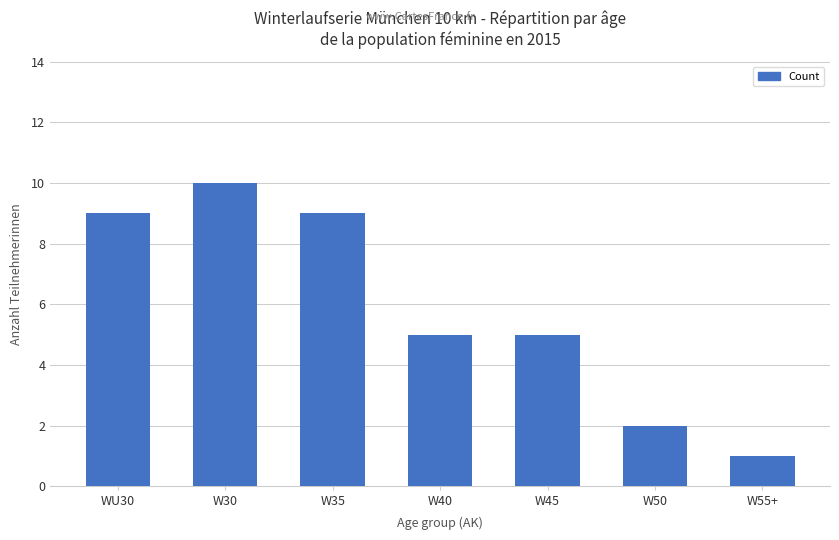

Are the bars horizontal?

No